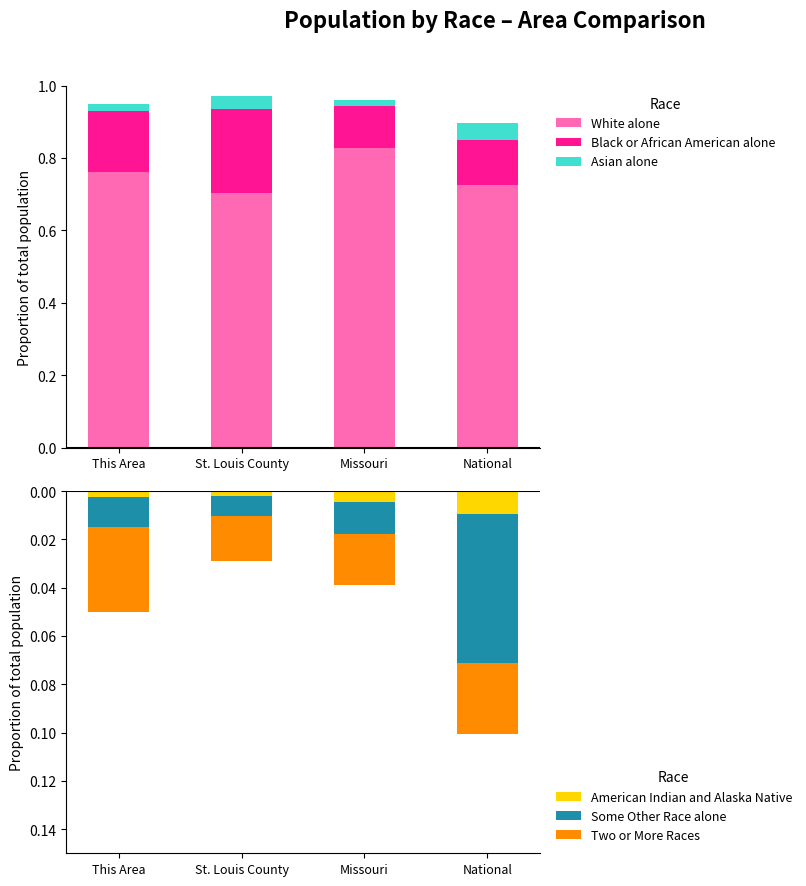

Is the value of Black or African American alone at St. Louis County greater than the value of Asian alone at Missouri?

Yes